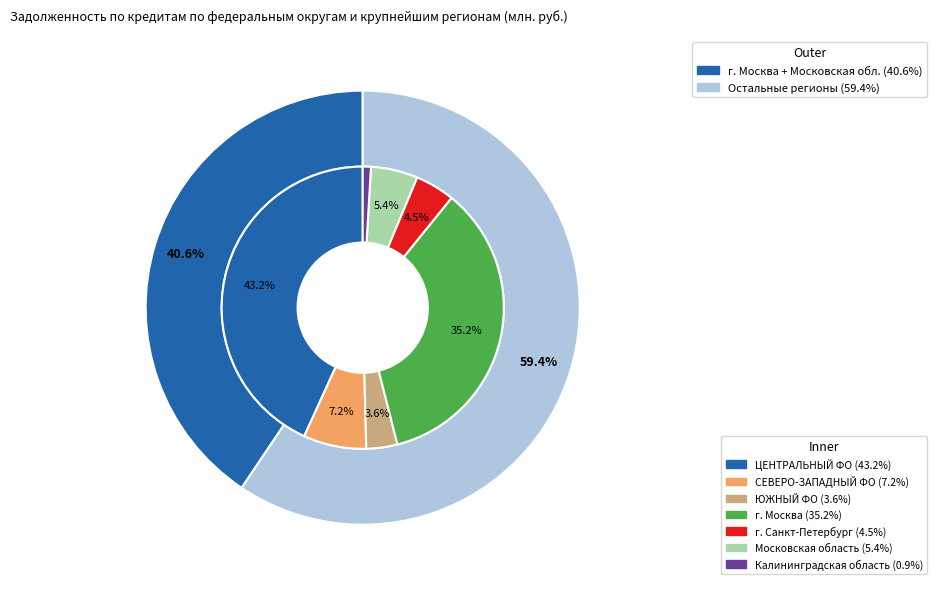

Rank the categories by value from lowest to highest.

Калининградская область, ЮЖНЫЙ ФЕДЕРАЛЬНЫЙ ОКРУГ, г. Санкт-Петербург, Московская область, СЕВЕРО-ЗАПАДНЫЙ ФЕДЕРАЛЬНЫЙ ОКРУГ, г. Москва, ЦЕНТРАЛЬНЫЙ ФЕДЕРАЛЬНЫЙ ОКРУГ